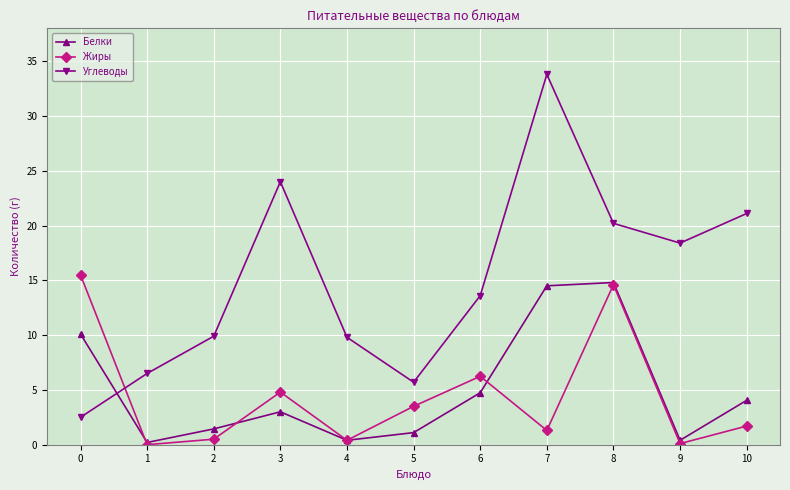

True or false: Углеводы and Белки cross at least once.

True